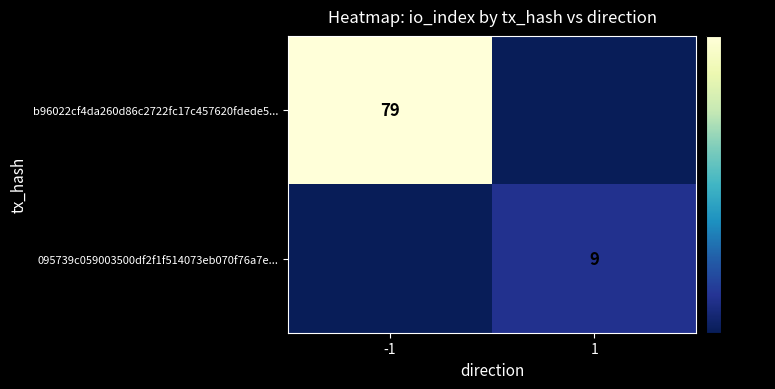

Rank the series by their maximum value, from lowest to highest.

095739c059003500df2f1f514073eb070f76a7e..., b96022cf4da260d86c2722fc17c457620fdede5...